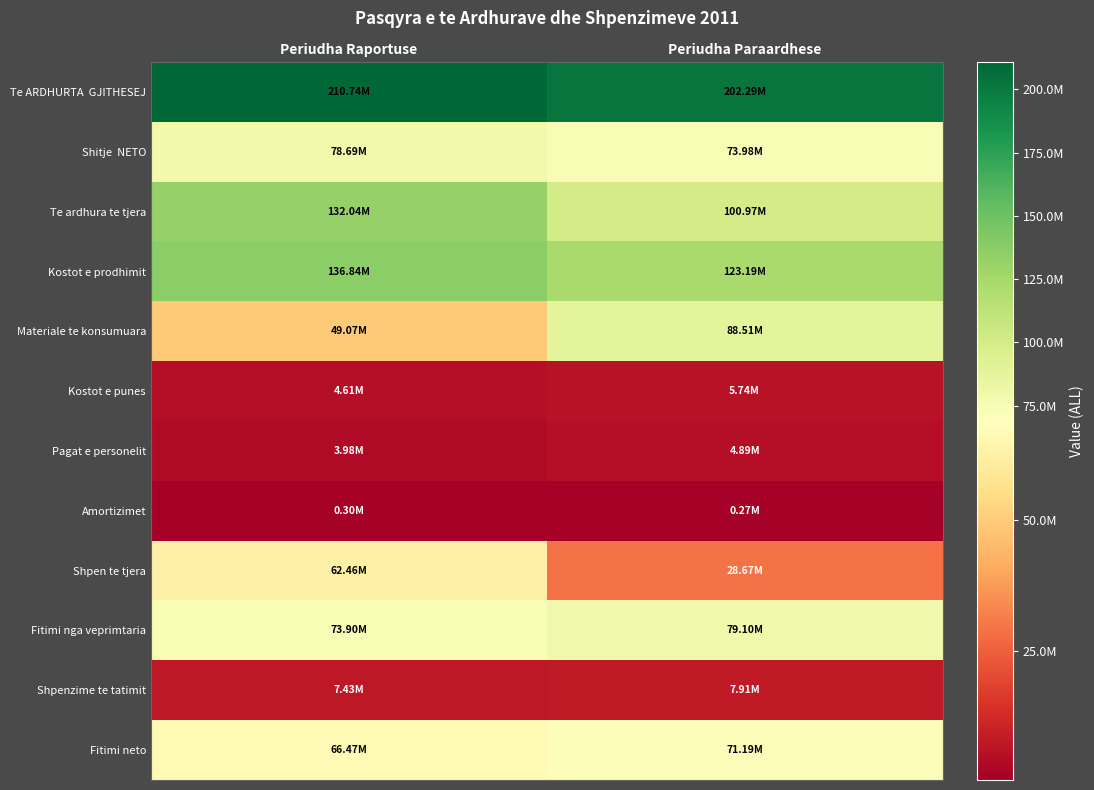

Between Periudha Raportuse and Periudha Paraardhese, which is larger?

Periudha Raportuse